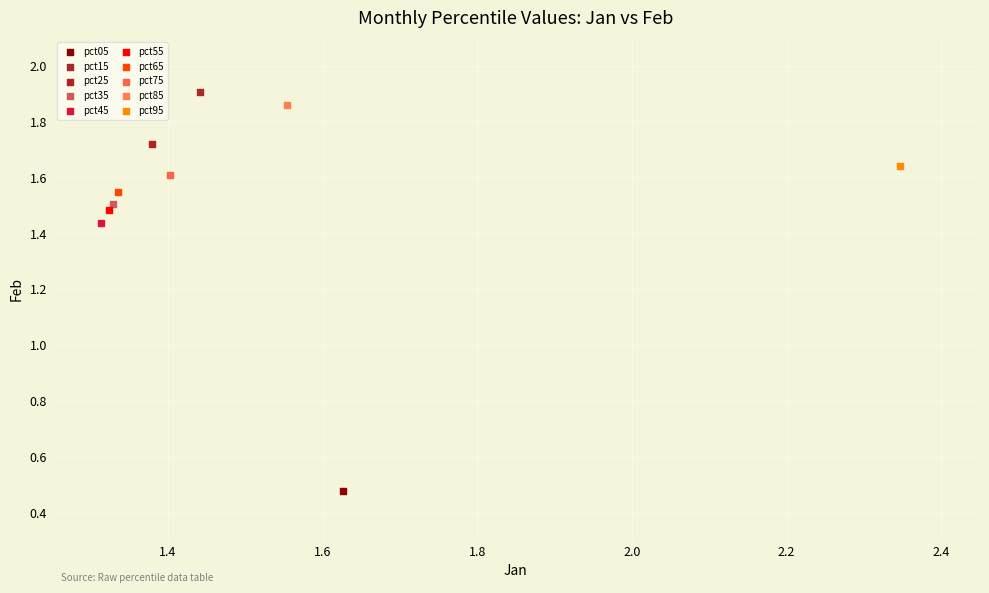

What are all the series names shown in the legend?

pct05, pct15, pct25, pct35, pct45, pct55, pct65, pct75, pct85, pct95